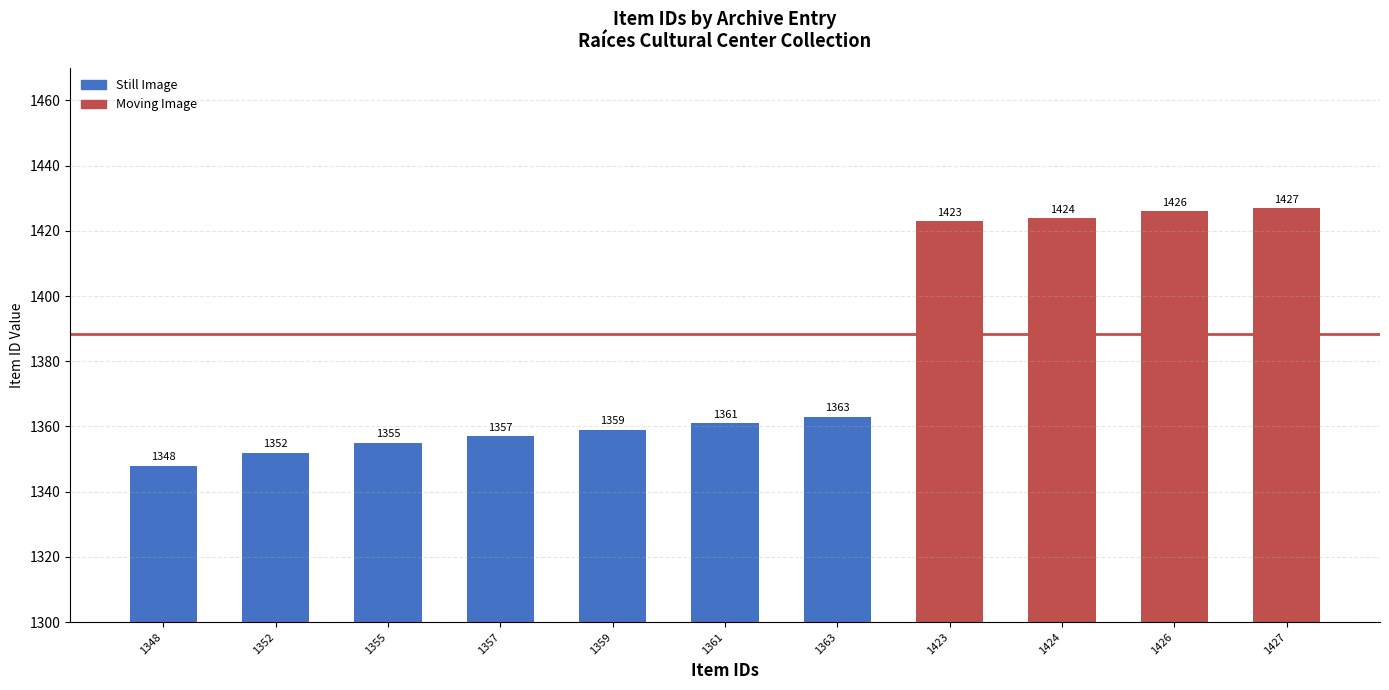

What is the value of the 7th bar from the left?

1363